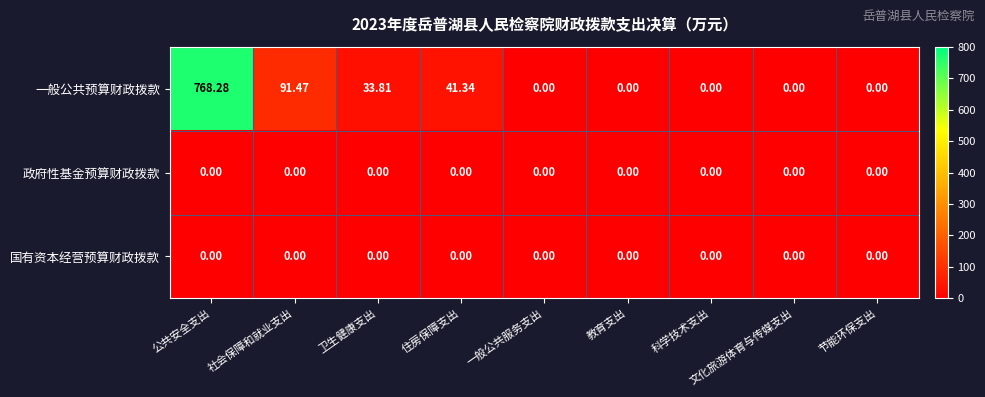

At which category is the sum across all series the highest?

公共安全支出